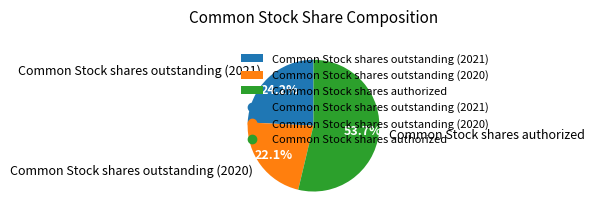

Combined, do Common Stock shares outstanding (2021) and Common Stock shares outstanding (2020) account for over 50%?

No